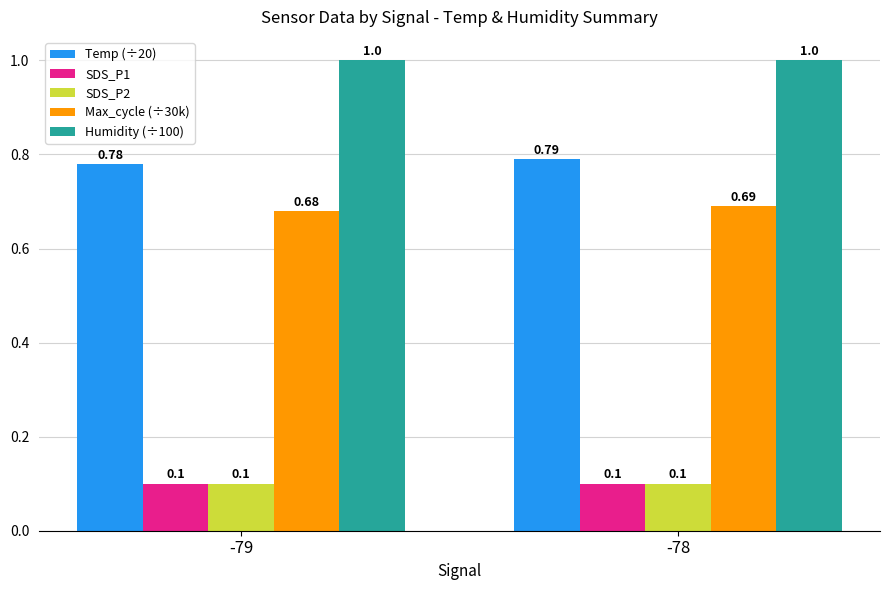

What is the difference between the highest and lowest values at -79?

0.9